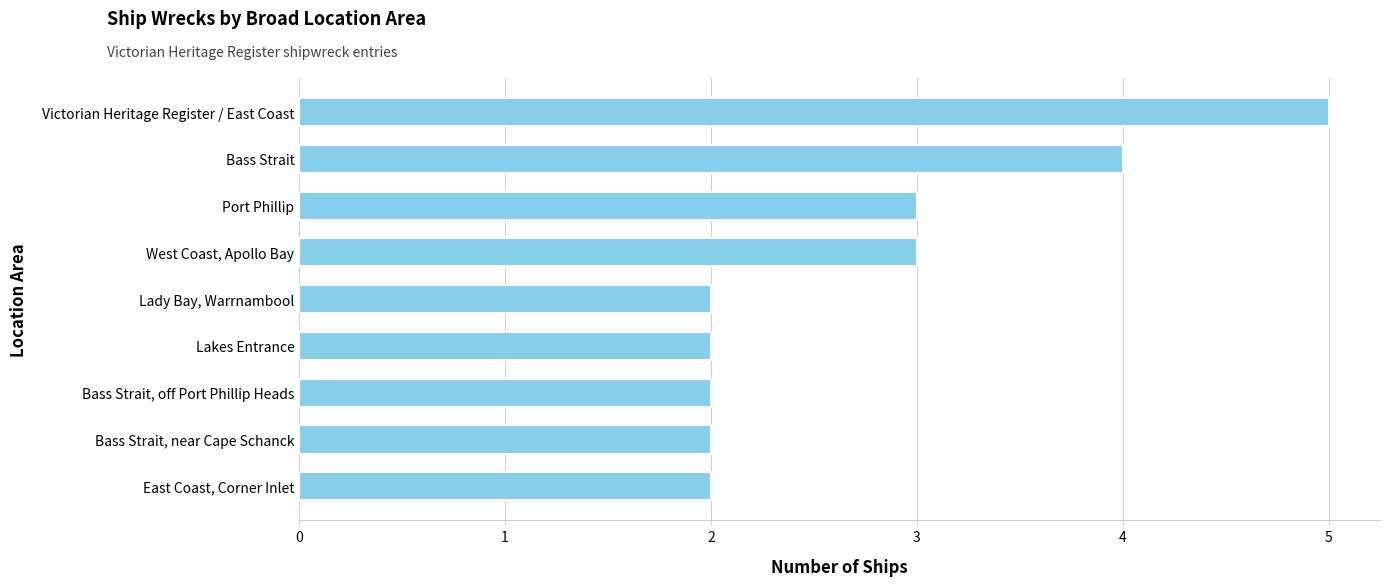

Count the number of categories in the chart.

9